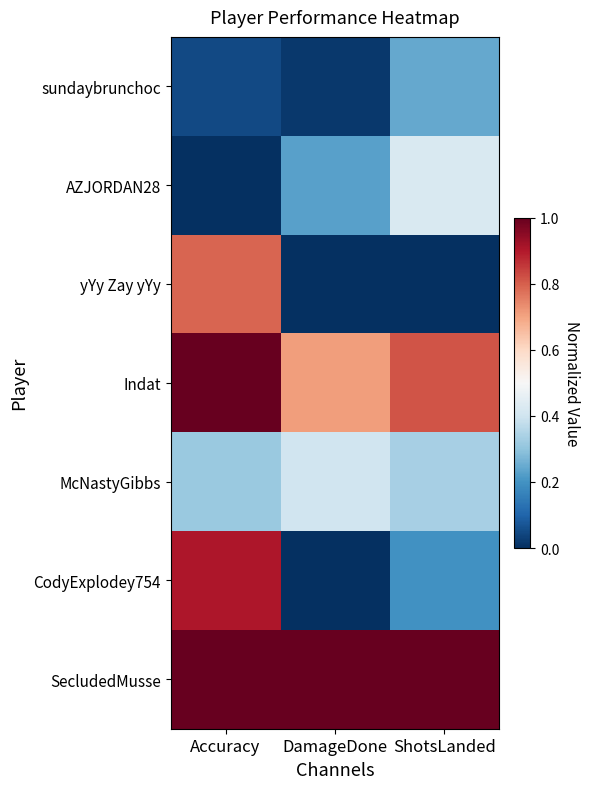

What is the total value across all series at ShotsLanded?

3.0